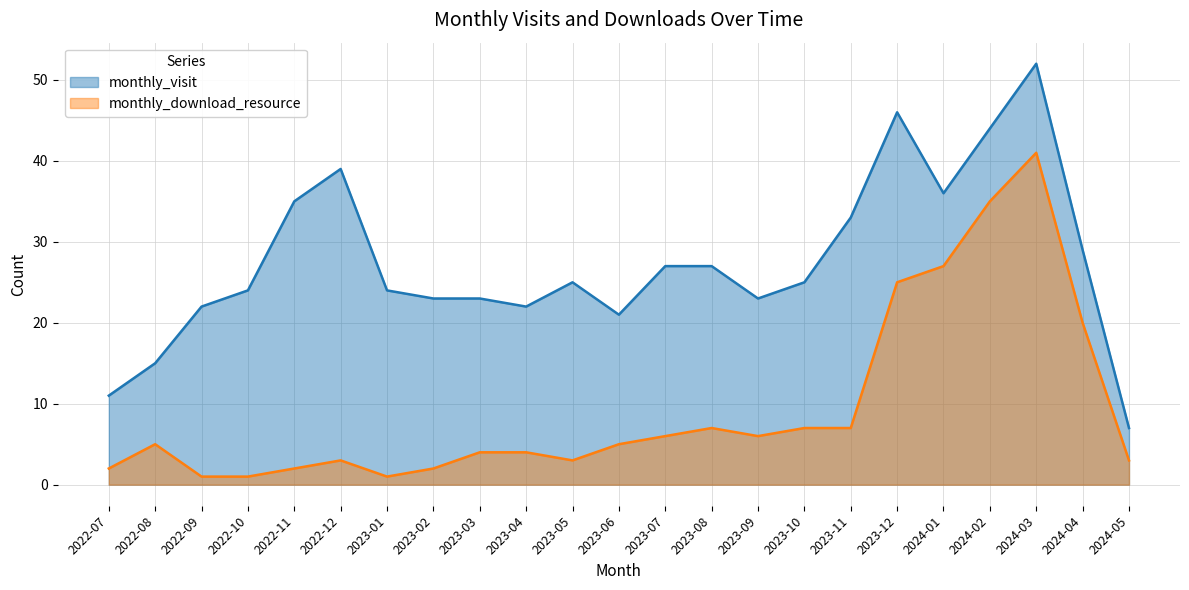

The value of monthly_visit at 2024-02 is 67. True or false?

False